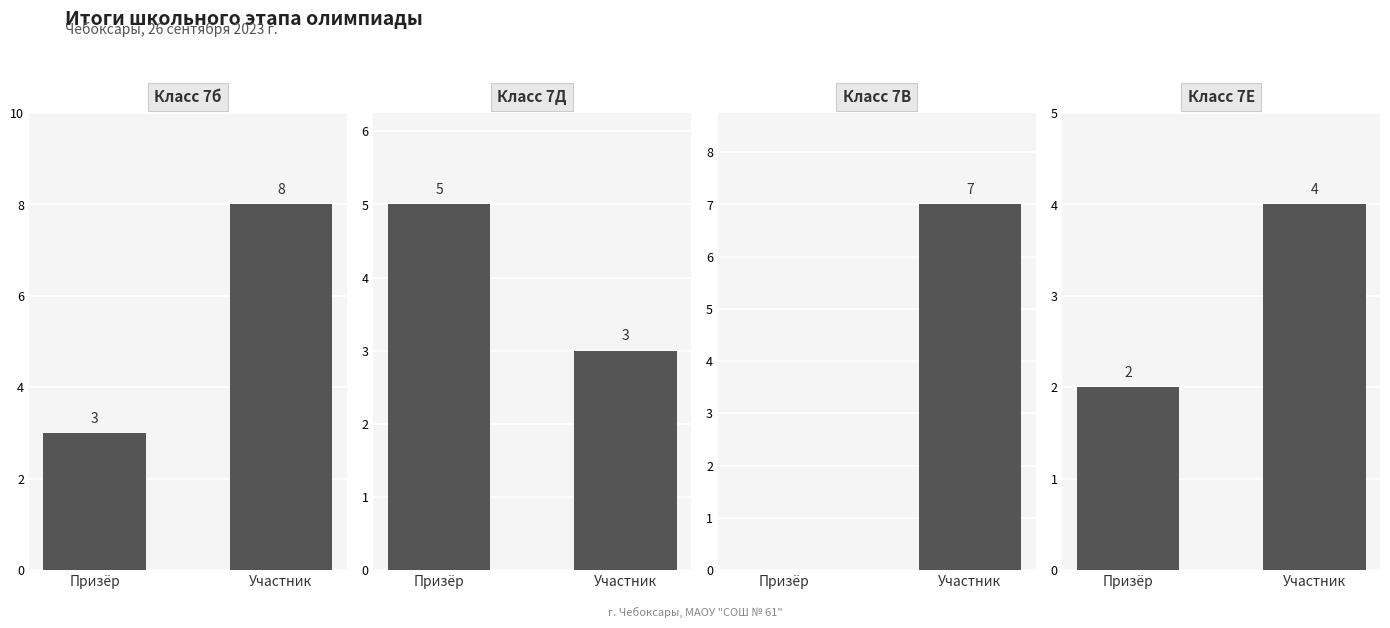

Rank the series by their maximum value, from highest to lowest.

Класс 7б, Класс 7В, Класс 7Д, Класс 7Е